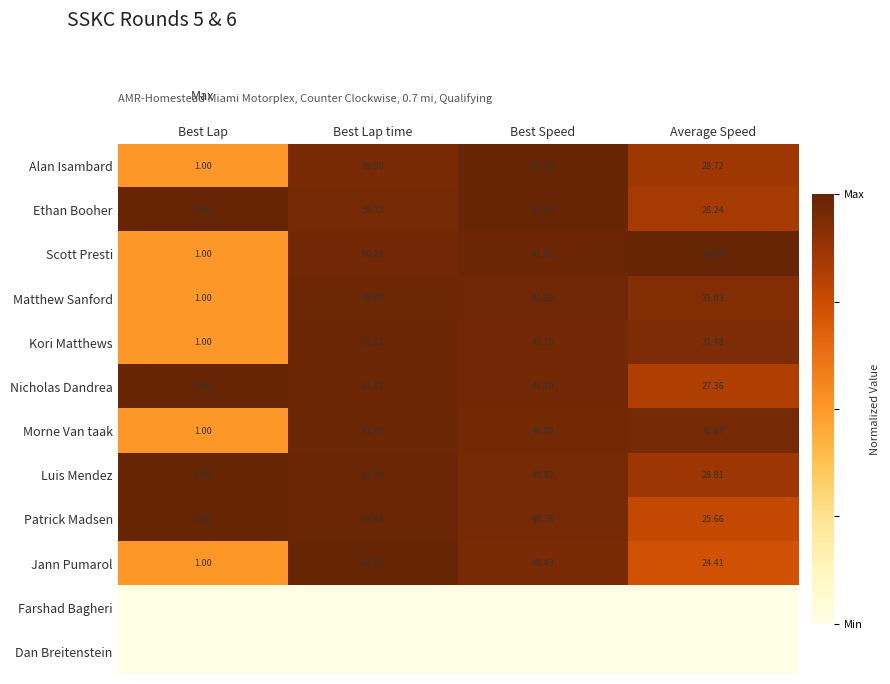

At which label does Matthew Sanford reach its minimum?

Best Lap